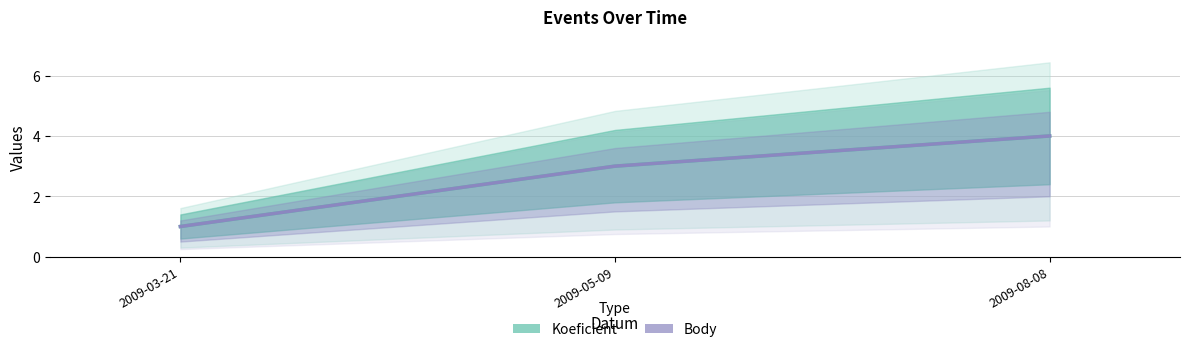

How many lines are shown in the chart?

2